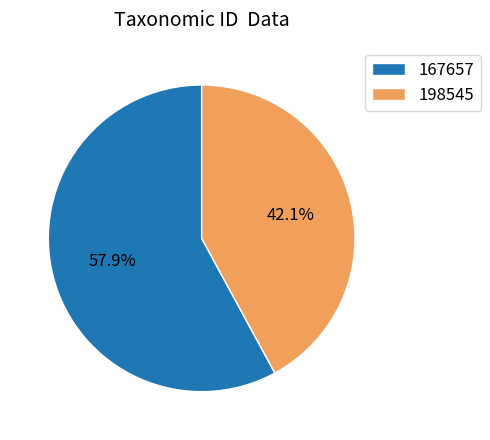

What percentage is the 167657 slice, to the nearest percent?

58%